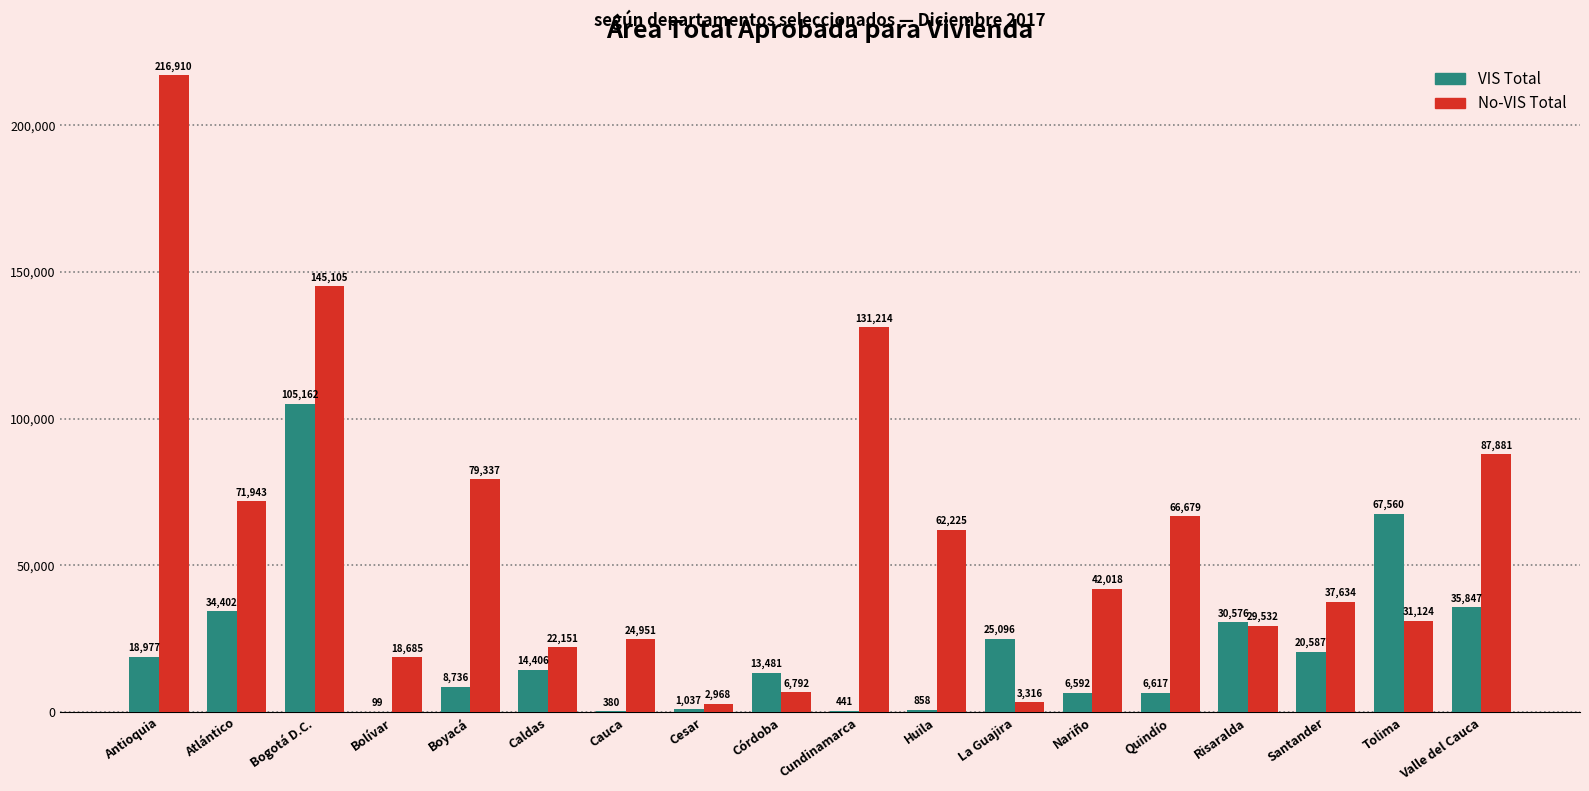

Reading left to right, what are all the values shown in this chart?

VIS Total: 18977	34402	105162	99	8736	14406	380	1037	13481	441	858	25096	6592	6617	30576	20587	67560	35847
No-VIS Total: 216910	71943	145105	18685	79337	22151	24951	2968	6792	131214	62225	3316	42018	66679	29532	37634	31124	87881